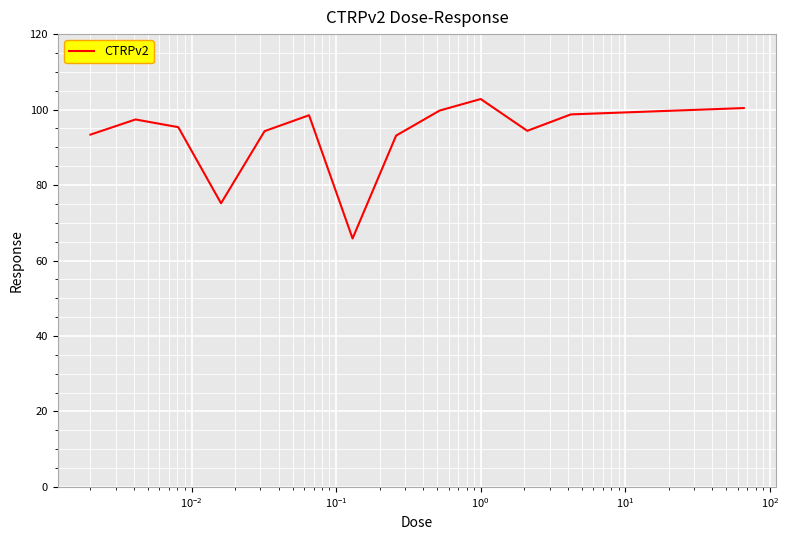

What is the minimum value shown in the chart?

65.8